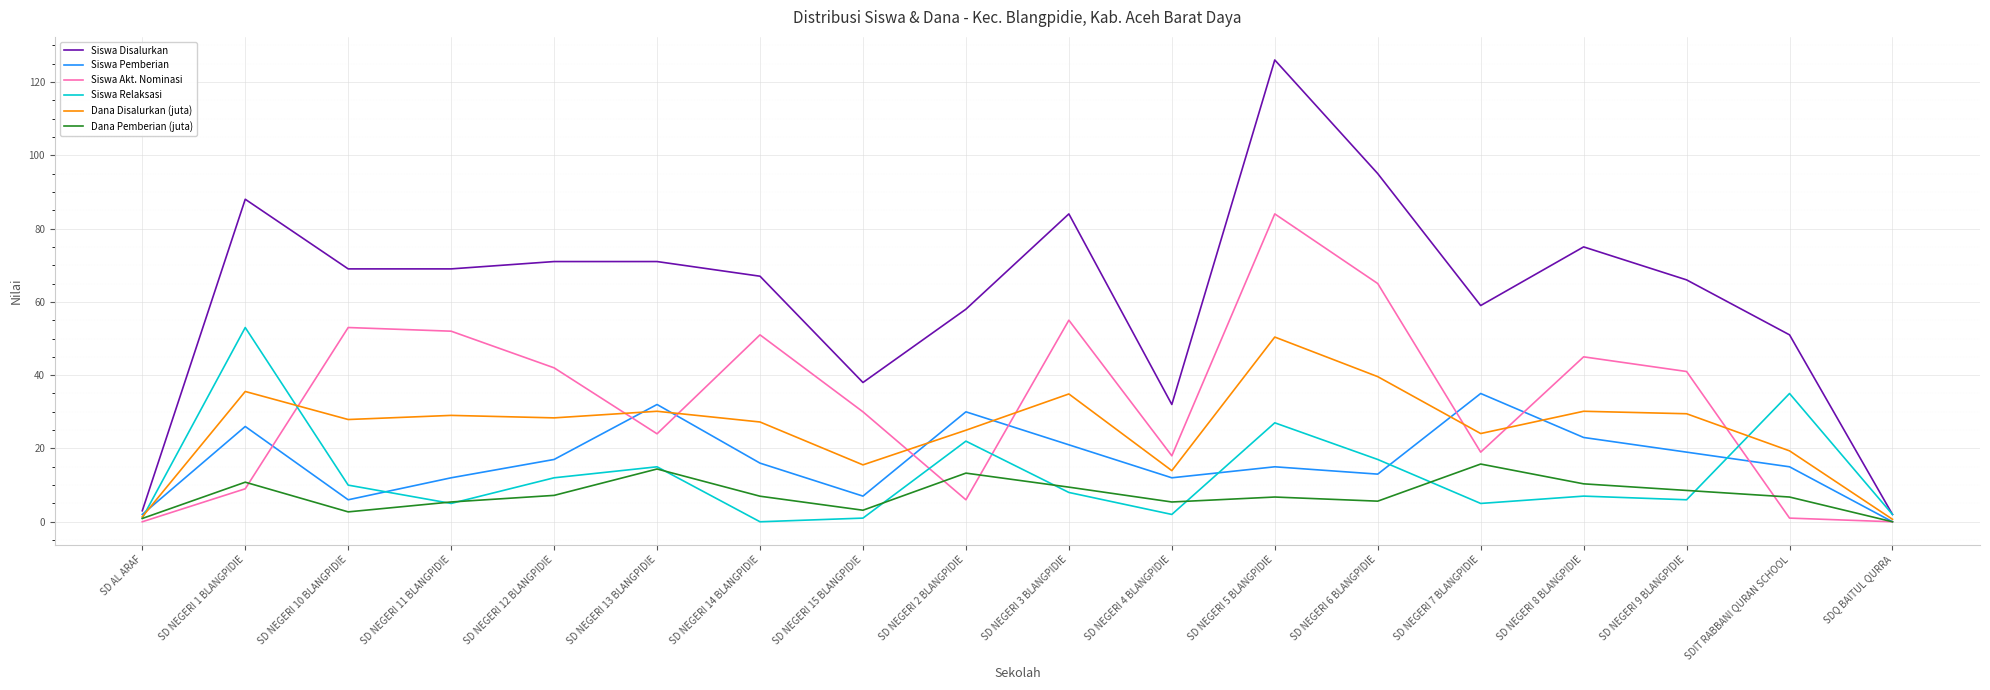

Between SD NEGERI 15 BLANGPIDIE and SD NEGERI 8 BLANGPIDIE, which series saw the biggest shift?

Siswa Disalurkan